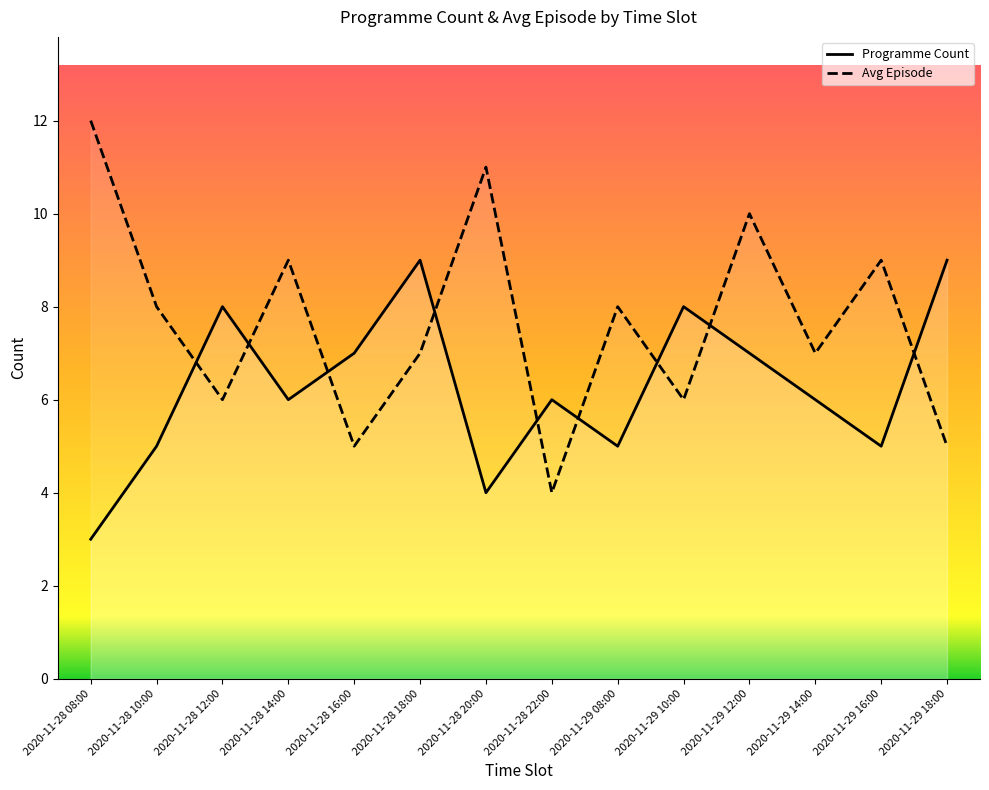

Is it true that Avg Episode equals 3 at 2020-11-29 18:00?

False